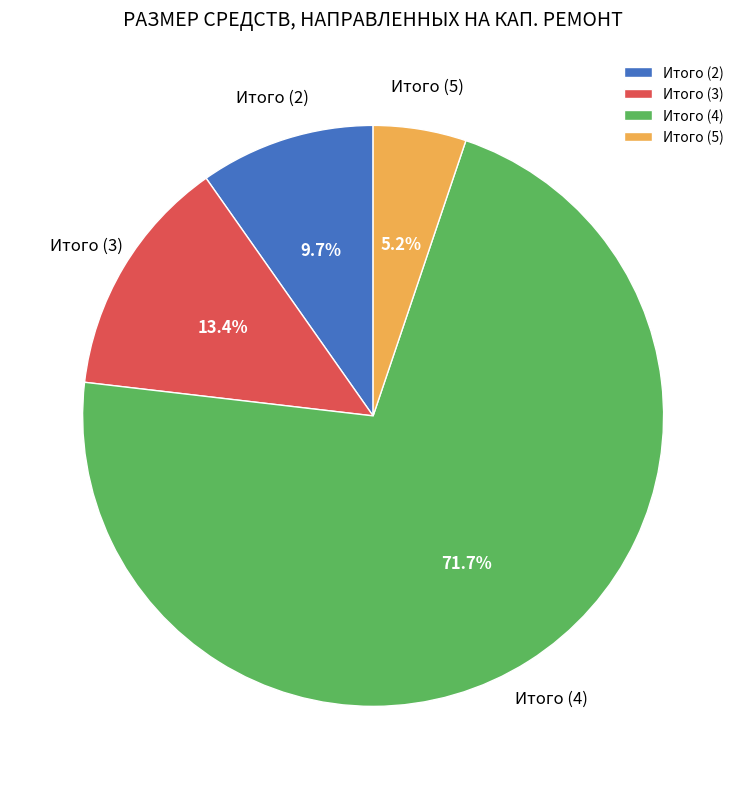

Approximately how many times larger is the value at Итого (2) compared to Итого (3)?

0.7